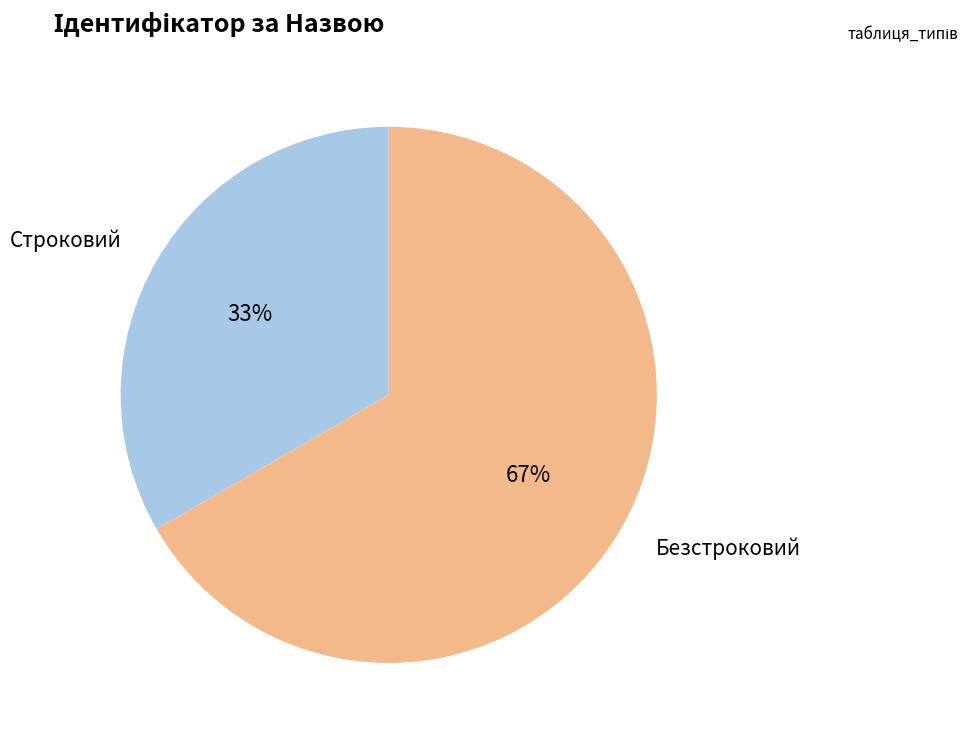

Is it true that Безстроковий is 78% of the pie?

False